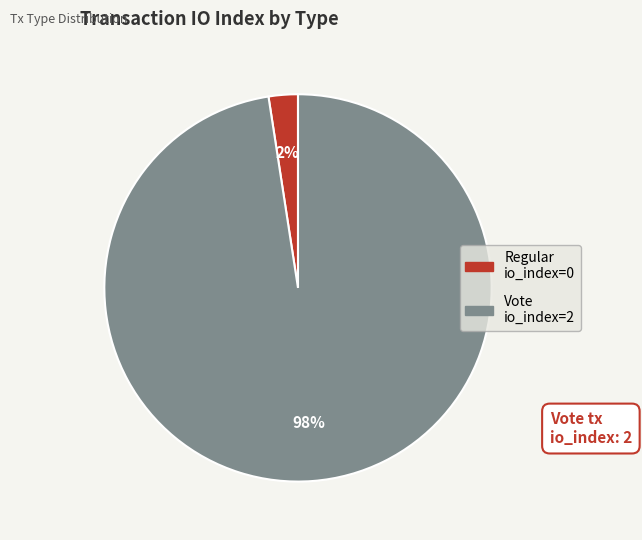

To the nearest percent, what is the average slice percentage?

50%